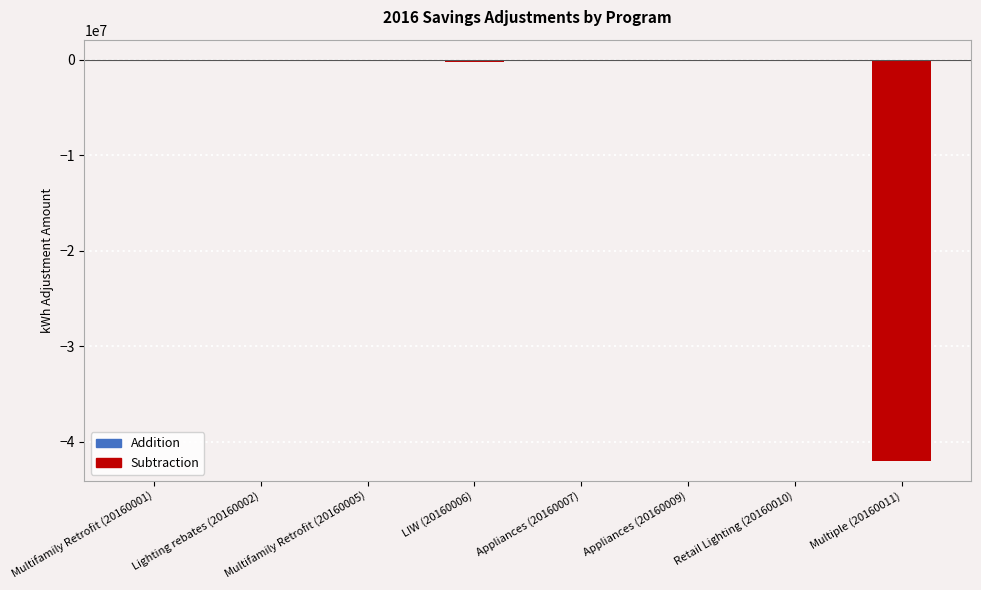

How many categories are shown in the chart?

8